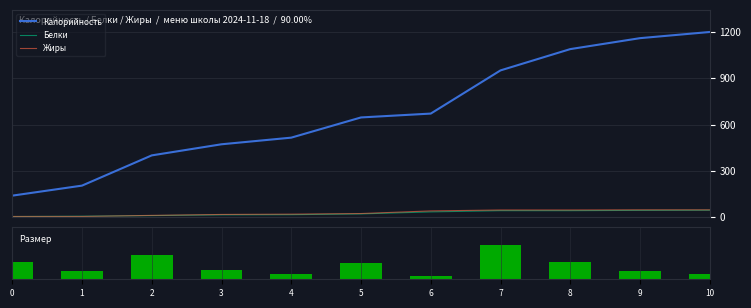

What is the approximate value of Размер порции at 6?

0.1